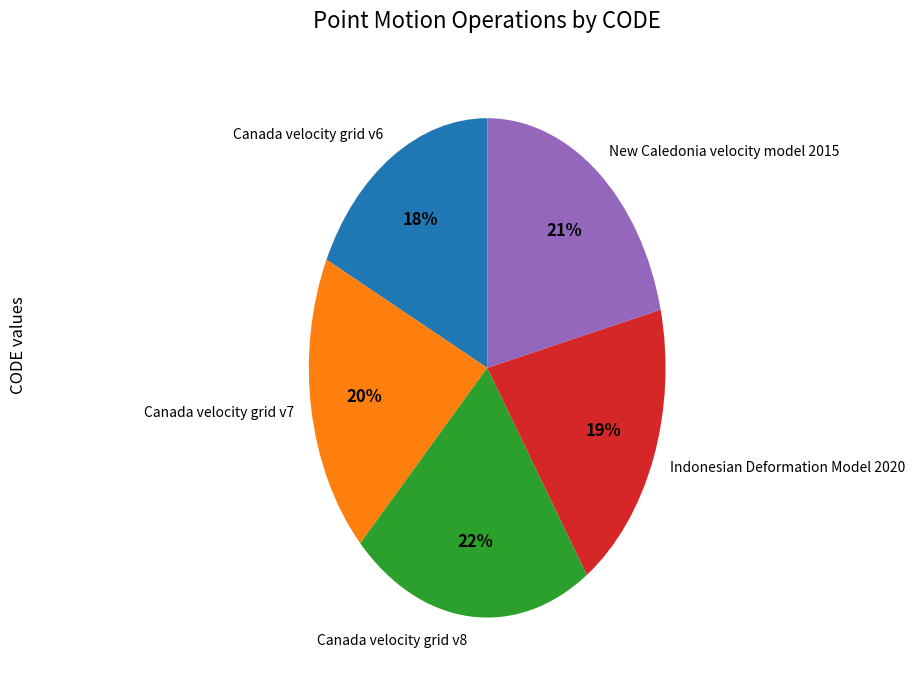

To the nearest percent, what is the average slice percentage?

20%